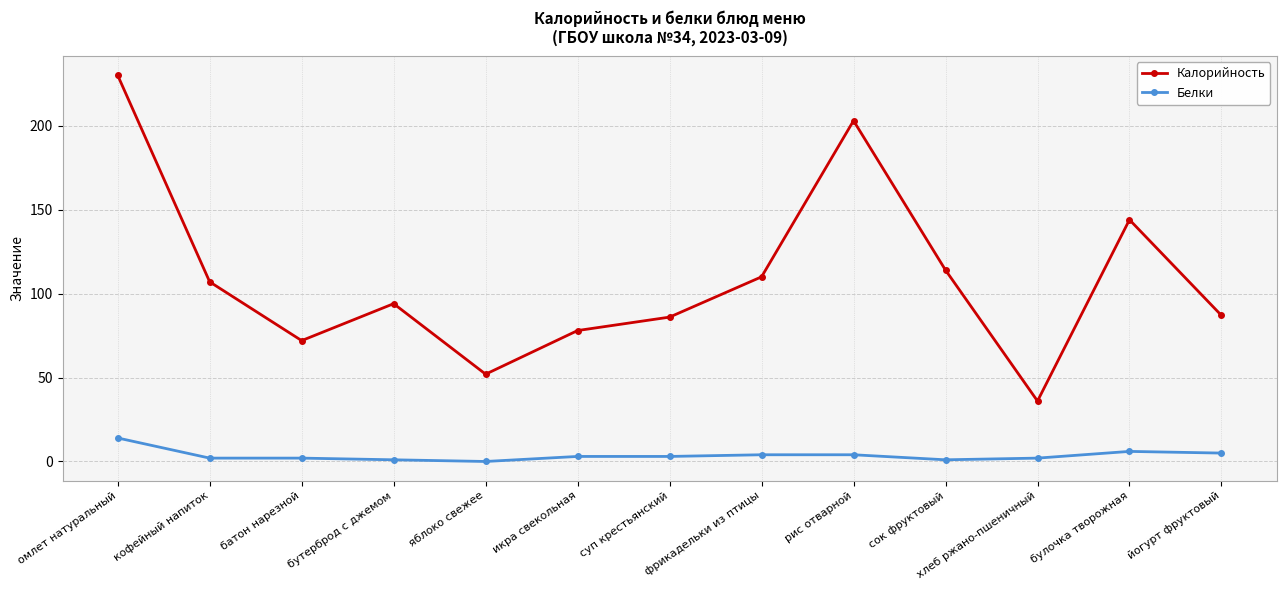

What is the maximum value shown in the chart?

230